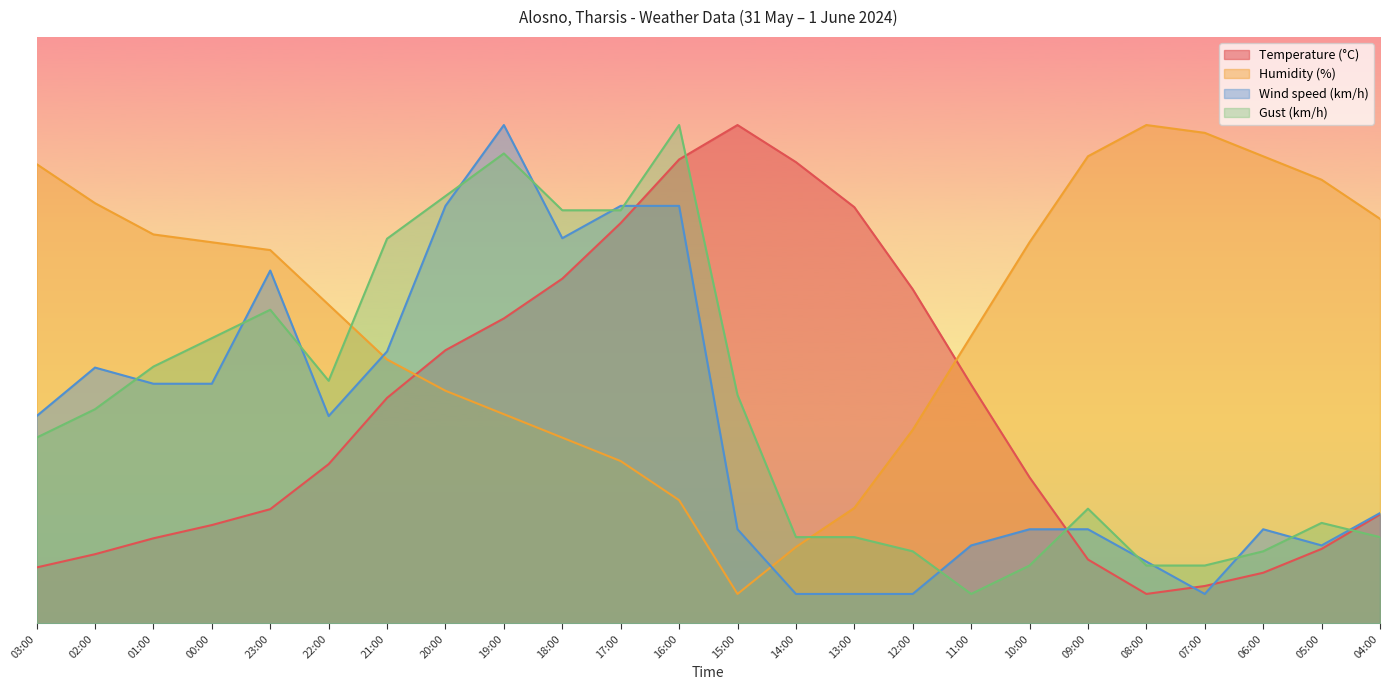

At which label is Wind speed (km/h) closest to 45?

02:00